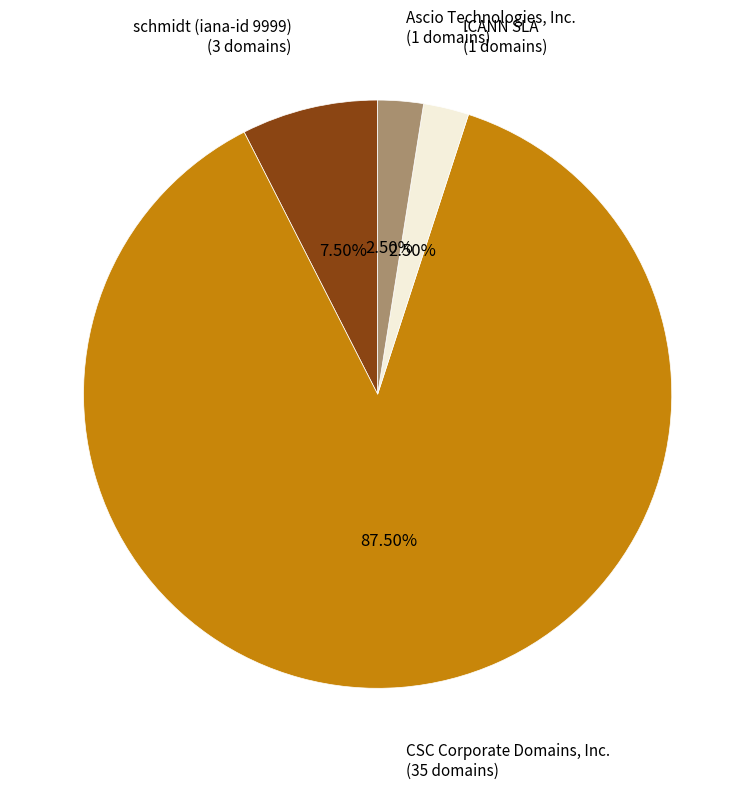

Which slice is the largest?

CSC Corporate Domains, Inc.